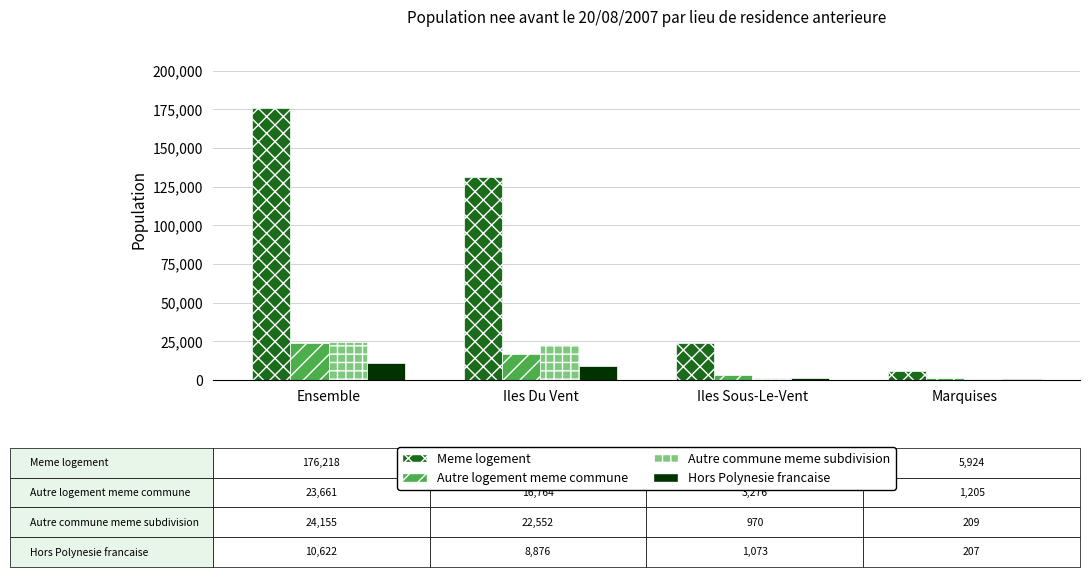

Count the number of categories in the chart.

4